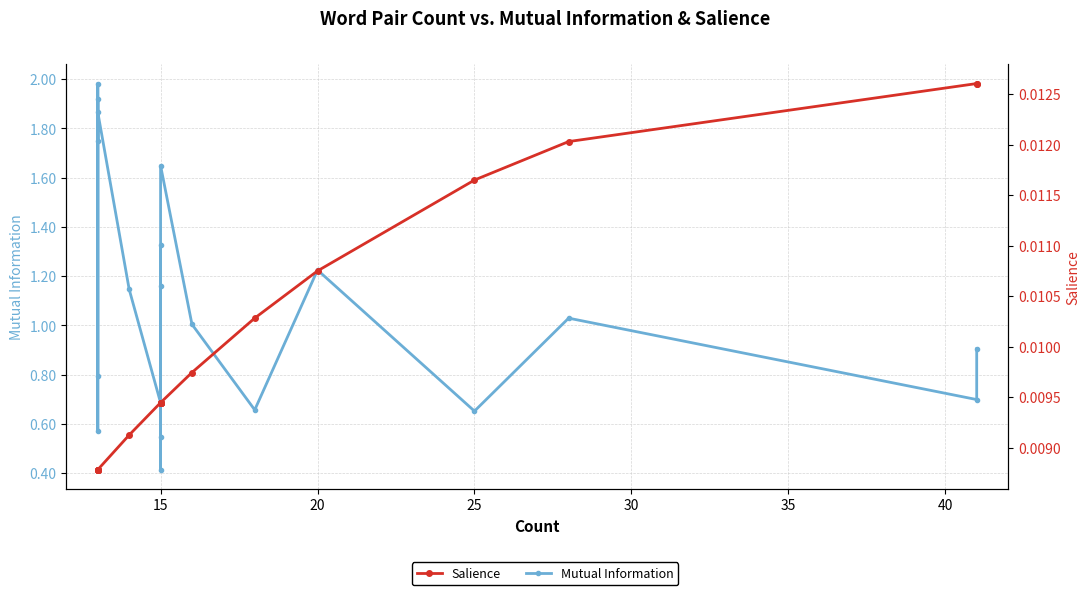

What are all the series names shown in the legend?

Mutual Information, Salience